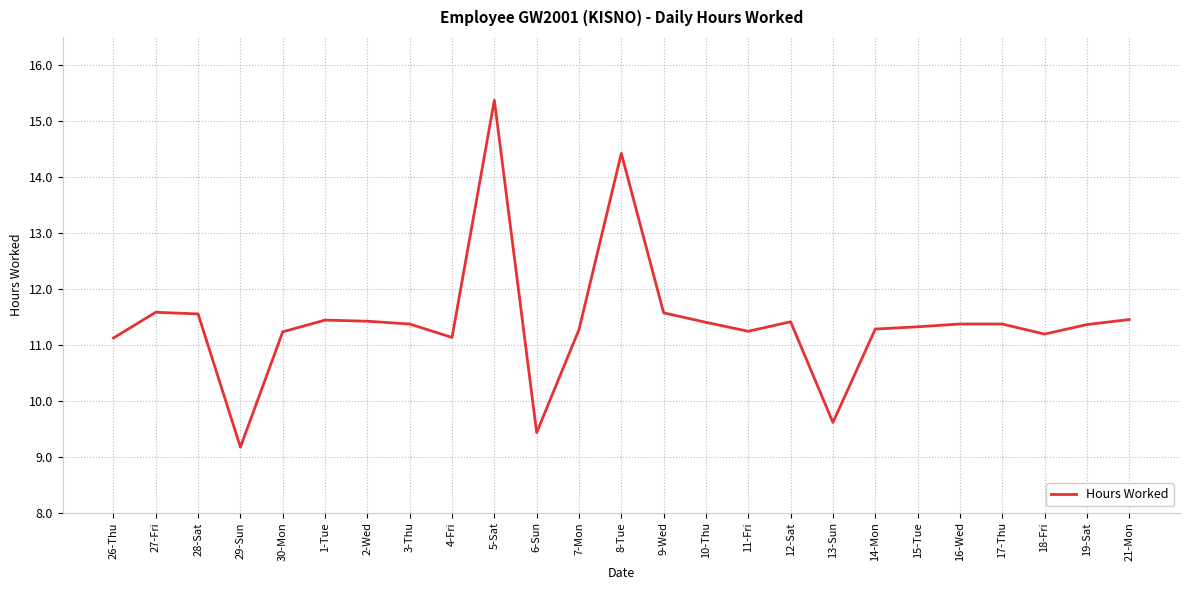

How many lines are shown in the chart?

1